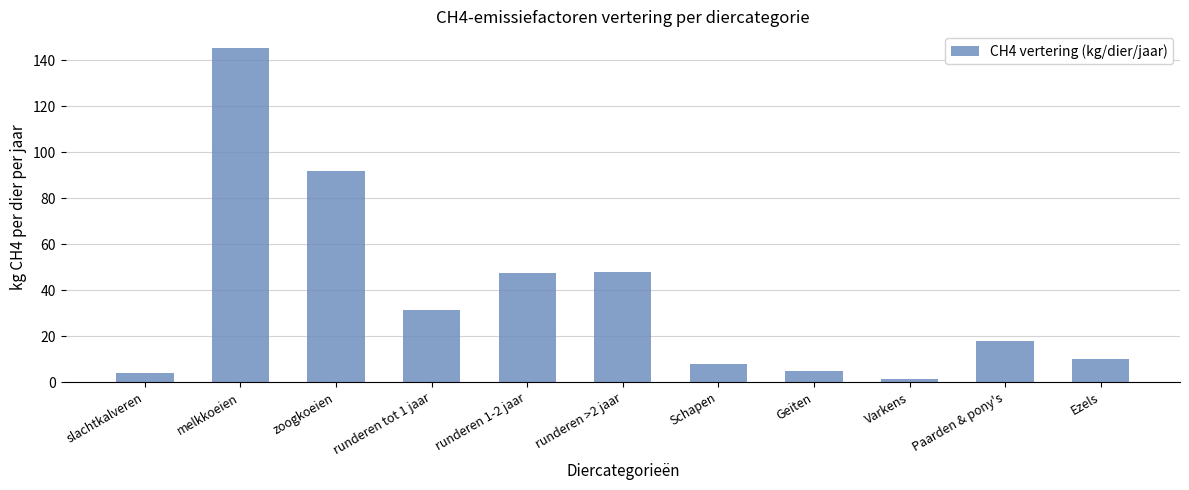

What is the smallest value displayed?

1.5